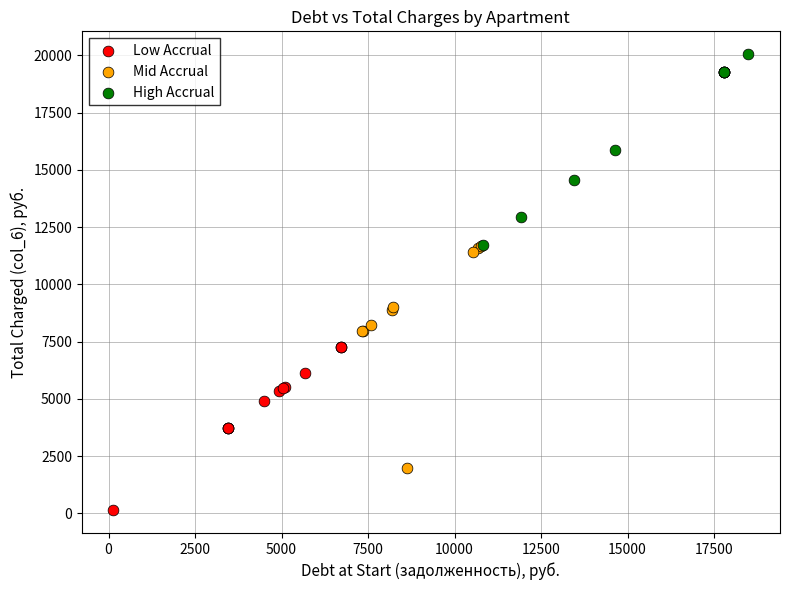

Which series reaches the minimum Y coordinate?

Low Accrual